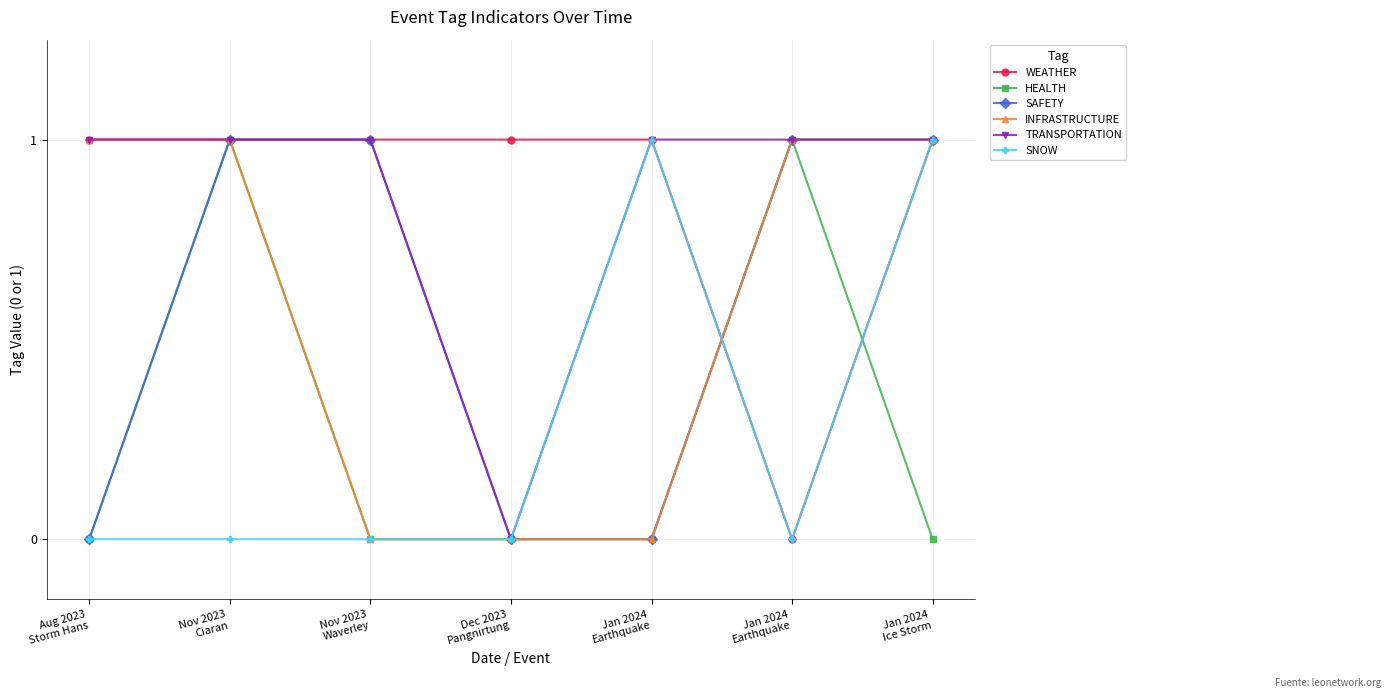

How many data points does each series have?

7